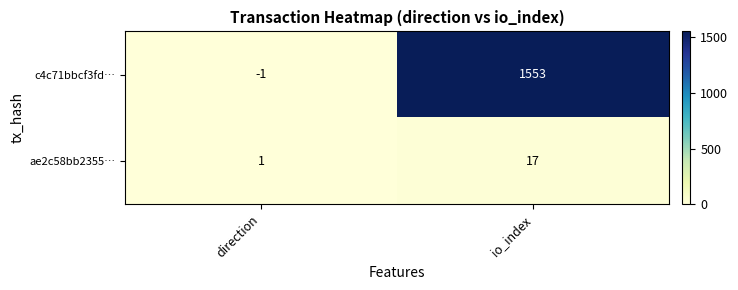

Rank the series at io_index from highest to lowest value.

c4c71bbcf3fd…, ae2c58bb2355…